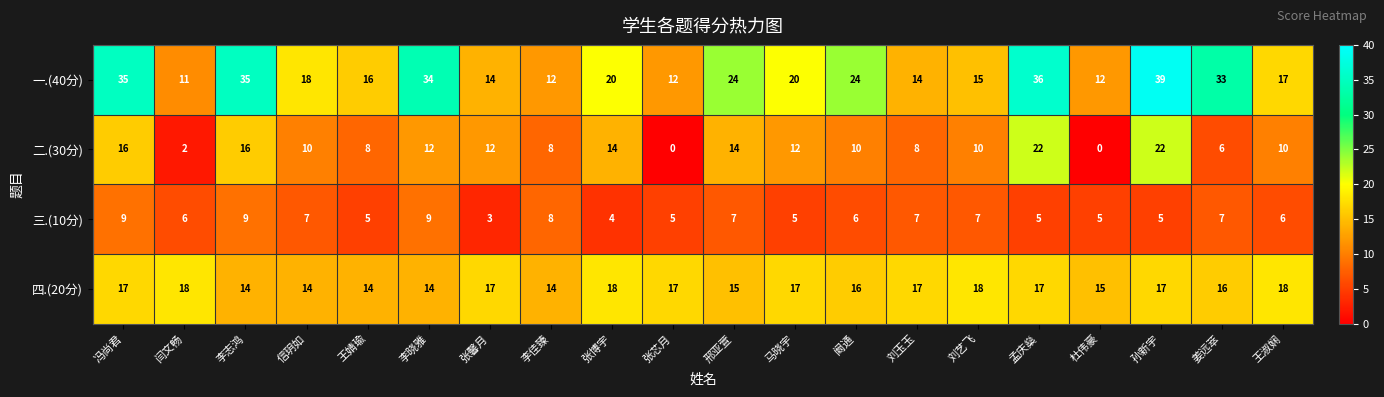

Which category has the highest value across all series?

孙新宇